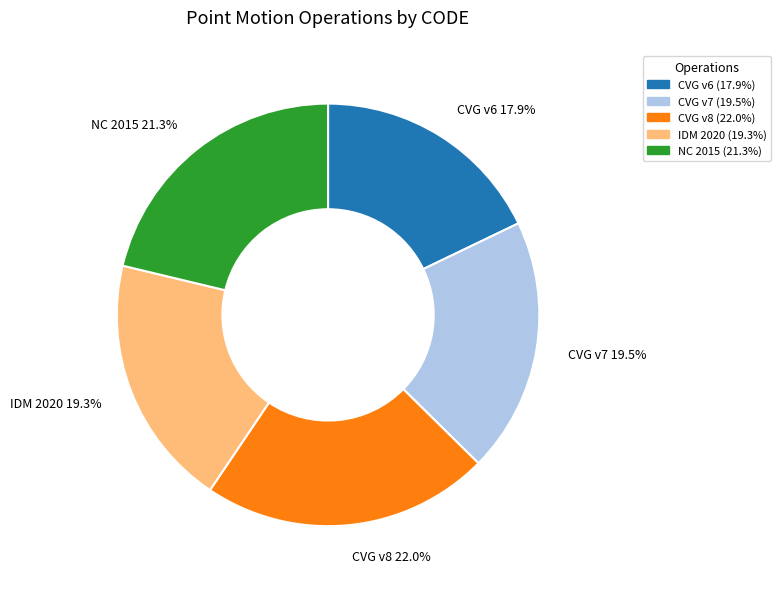

What is the smallest slice in the pie chart?

CVG v6